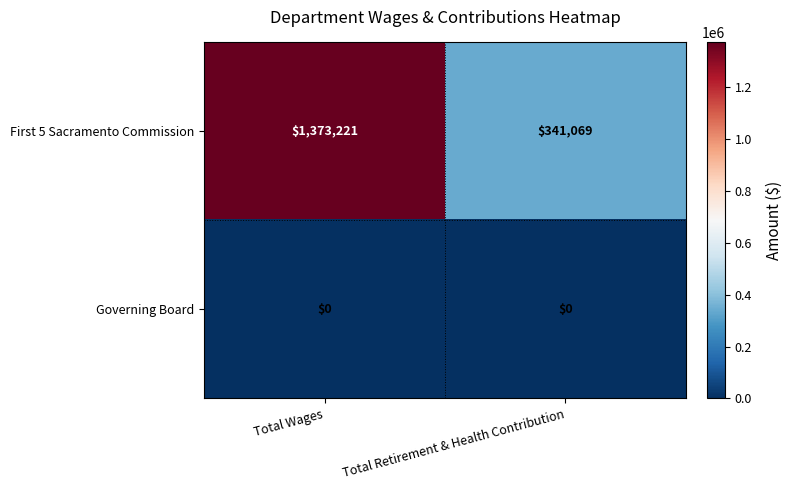

Which label corresponds to the largest value in the chart?

Total Wages